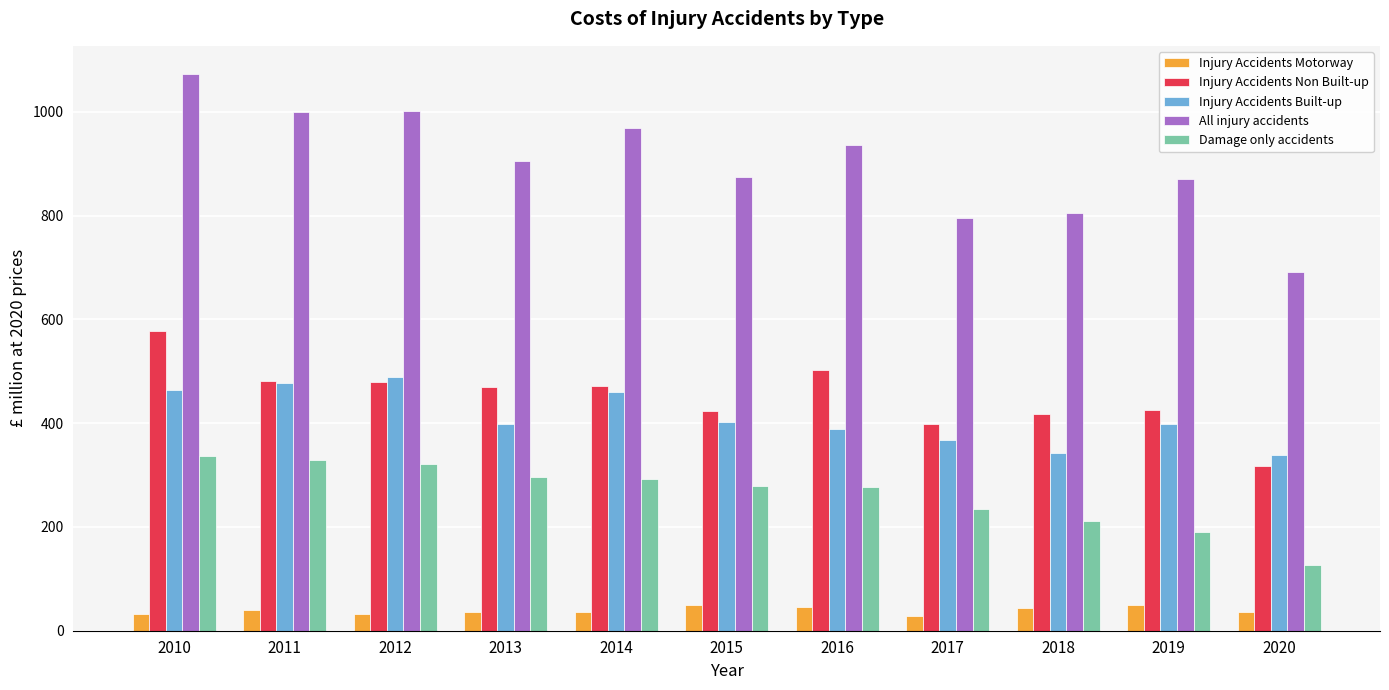

List the series in order of their peak value, highest first.

All injury accidents, Injury Accidents Non Built-up, Injury Accidents Built-up, Damage only accidents, Injury Accidents Motorway